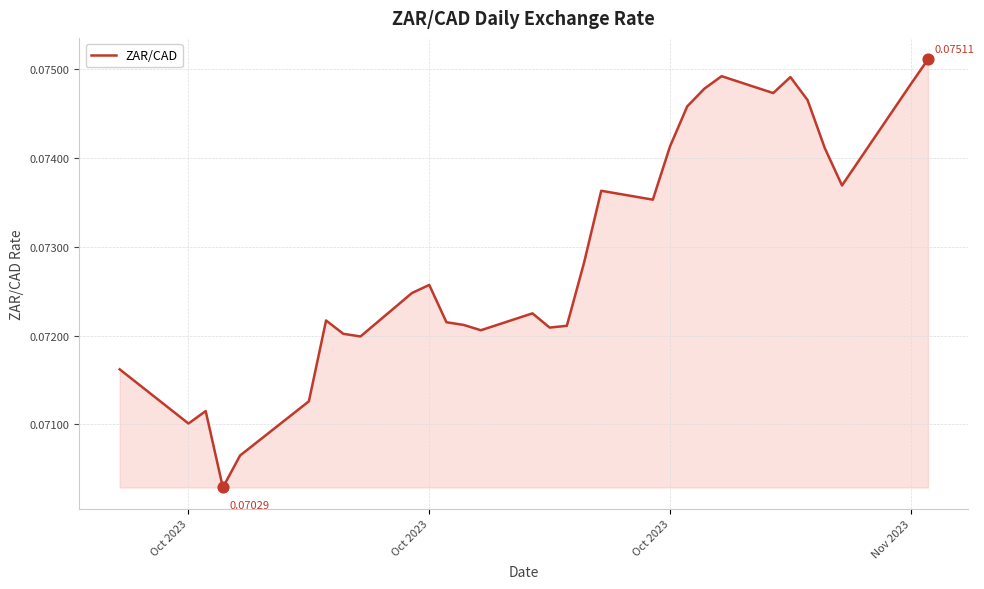

Is this an area chart (filled region under the line)?

Yes